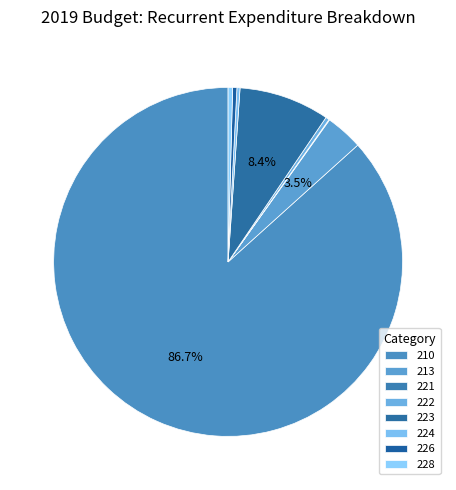

To the nearest percent, what is the average slice percentage?

12%